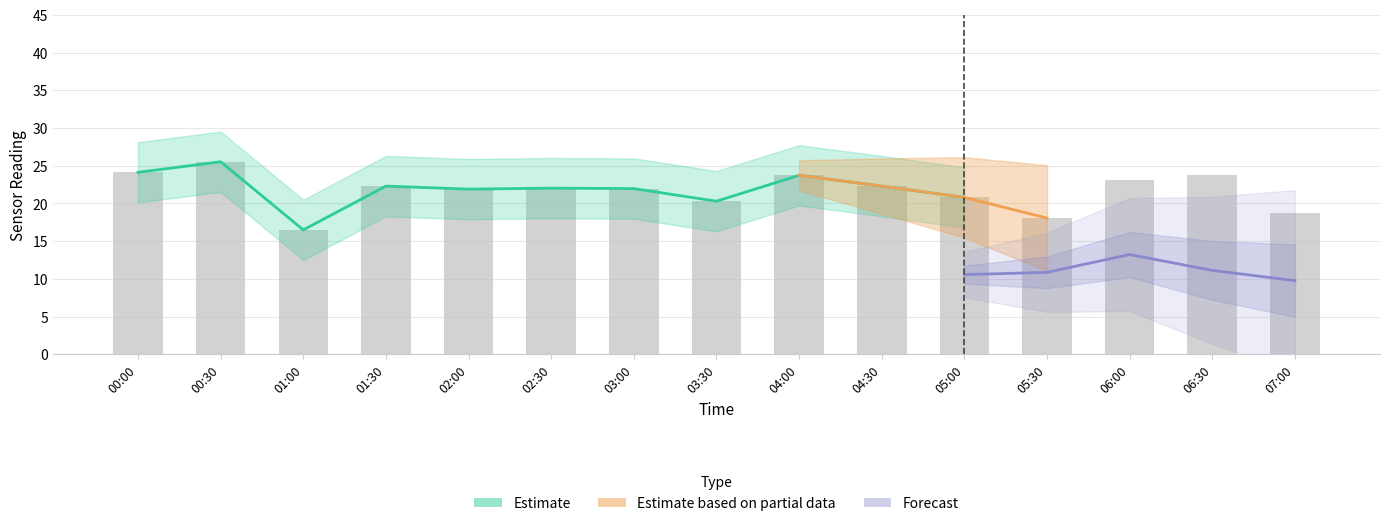

How many data points are less than 22?

7